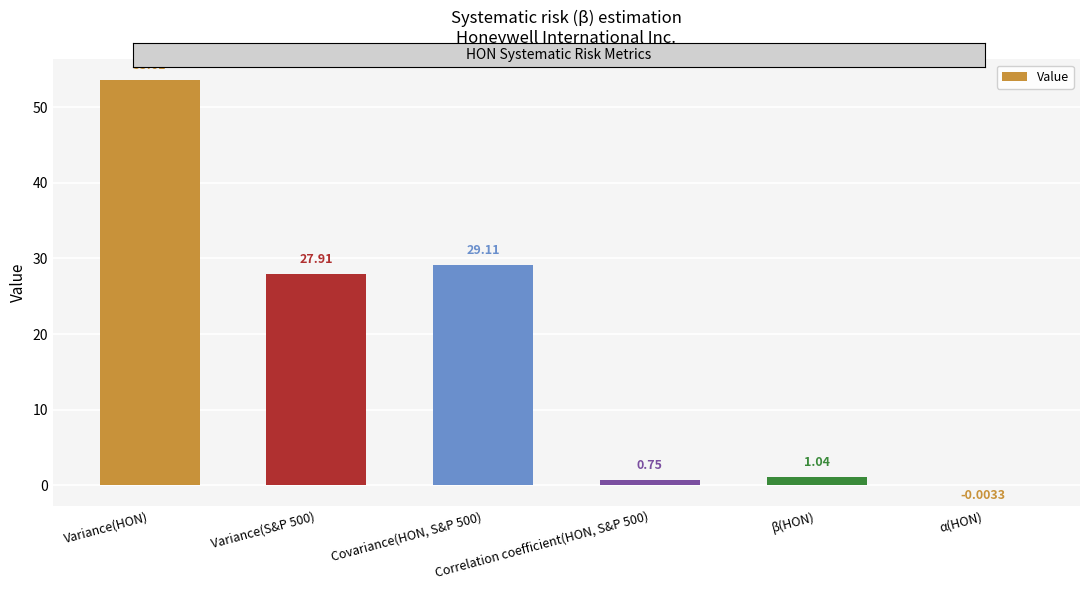

What is the sum of all values?

112.4